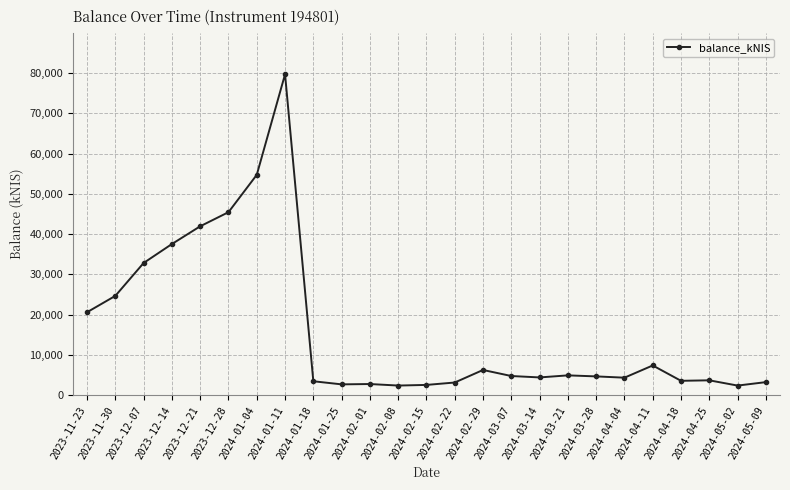

Where is the data nearest to the value 41050?

2023-12-21